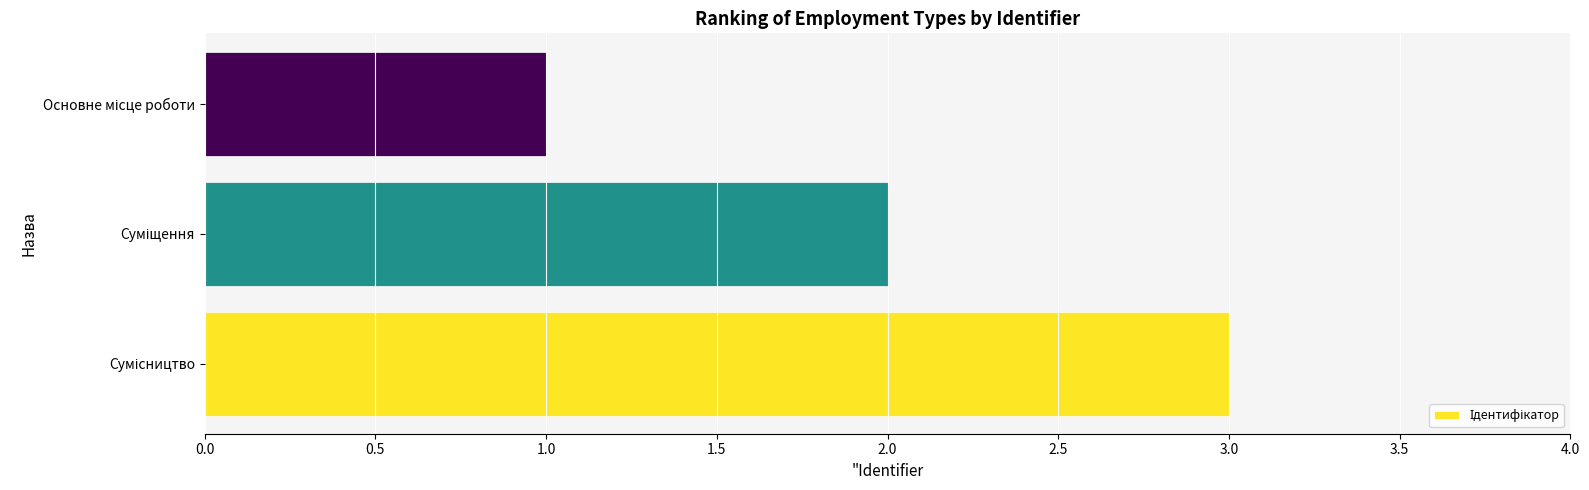

Count the number of categories in the chart.

3